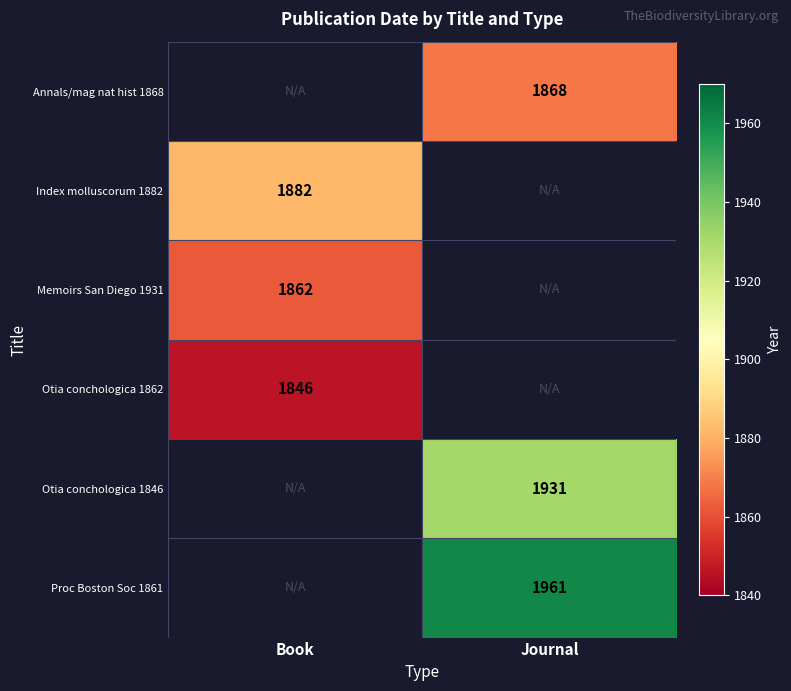

The value of Memoirs San Diego 1931 at Book is 1862. True or false?

True